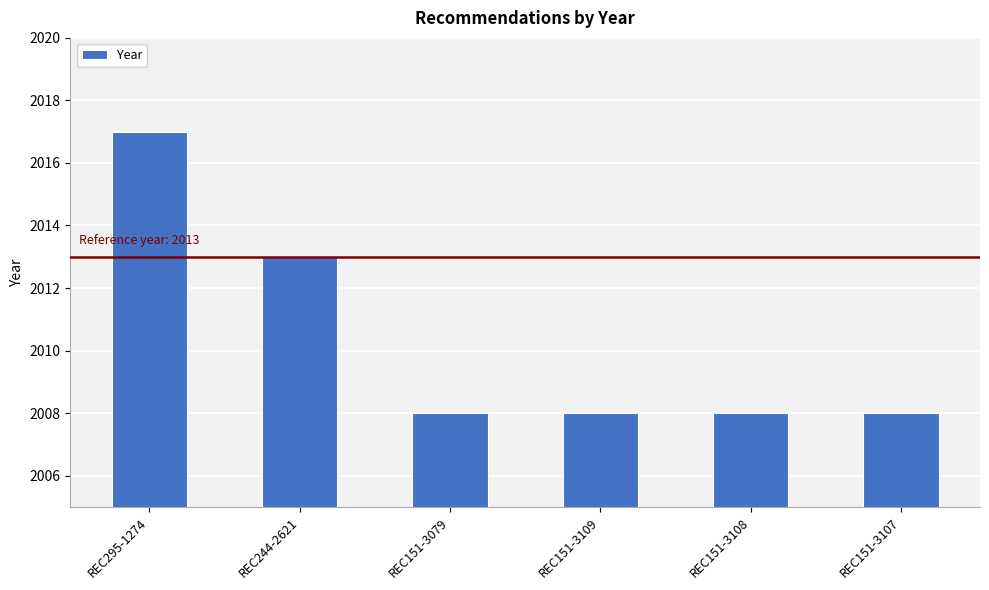

How many bars are there in total?

6